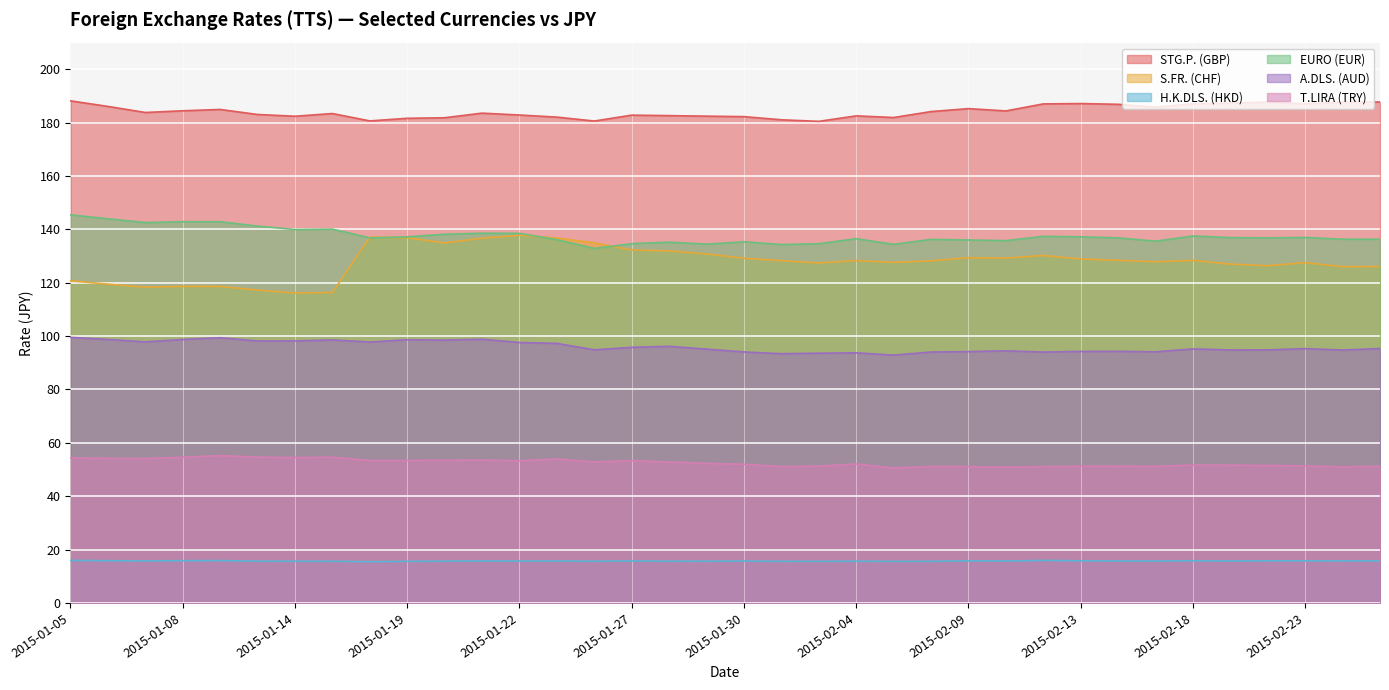

Does the chart display data point markers on the line(s)?

No